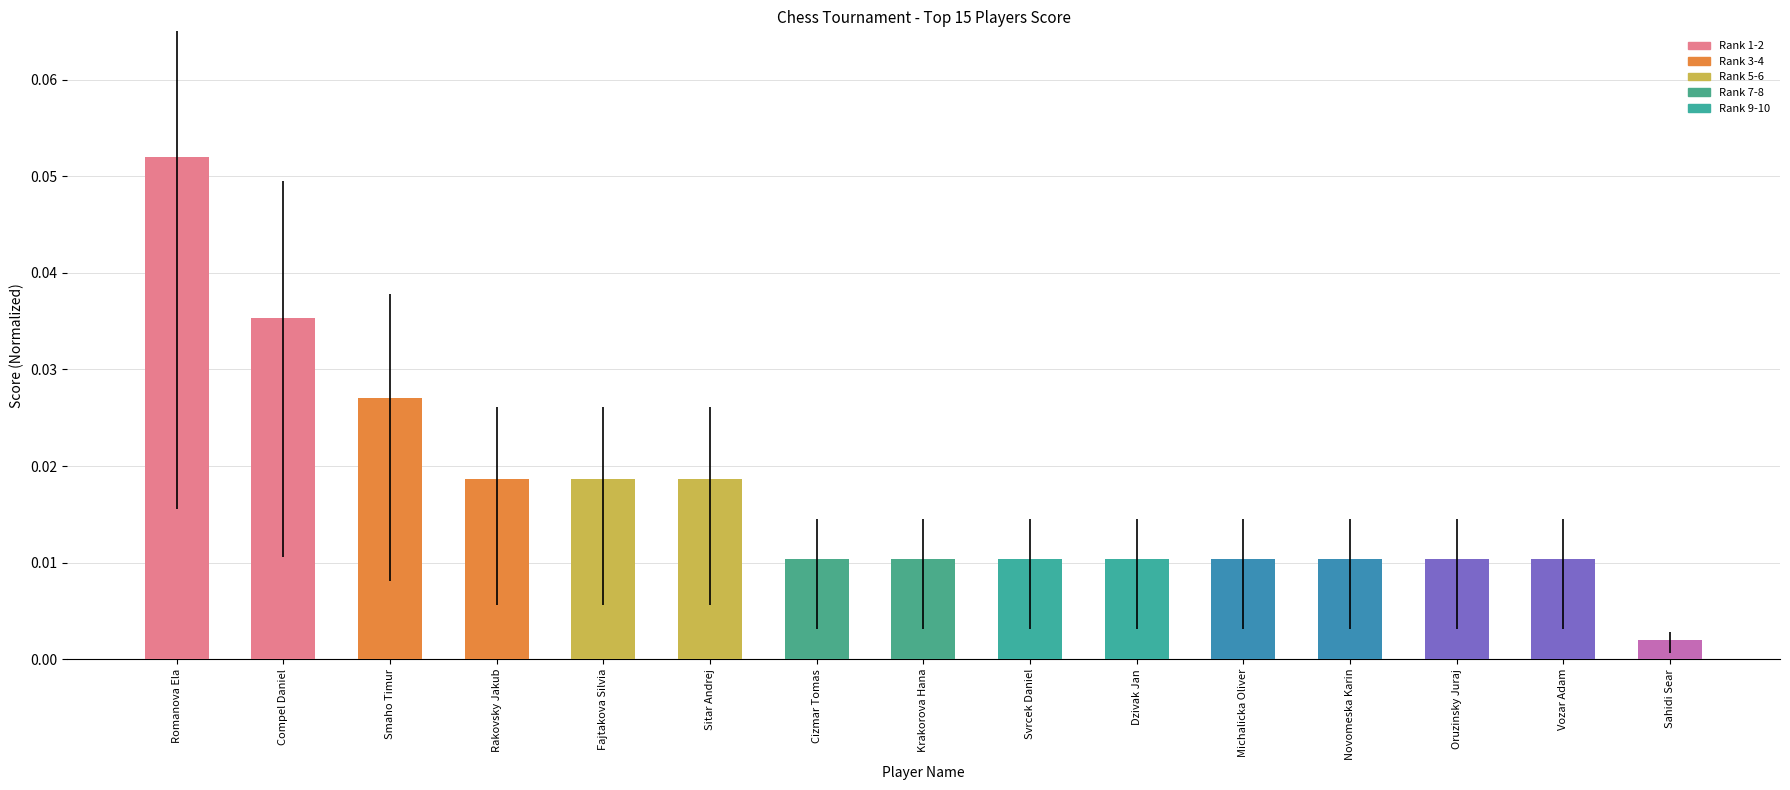

Which label corresponds to the smallest value in the chart?

Sahidi Sear